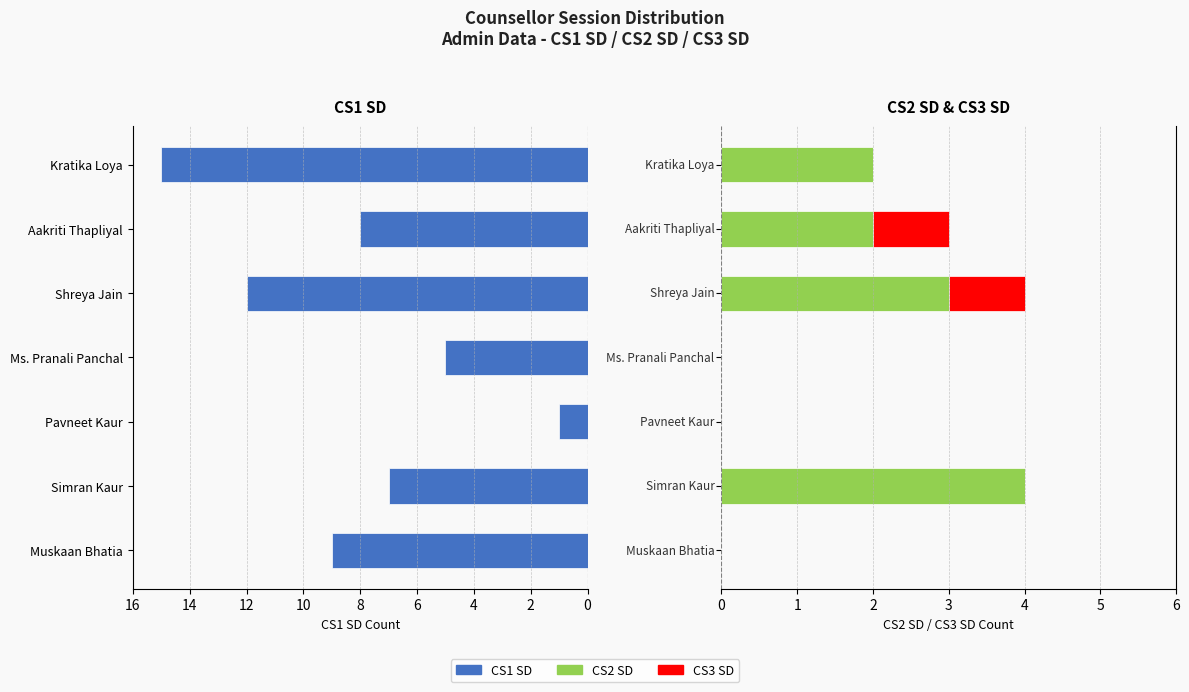

Rank the series by their average value, from highest to lowest.

CS1 SD, CS2 SD, CS3 SD